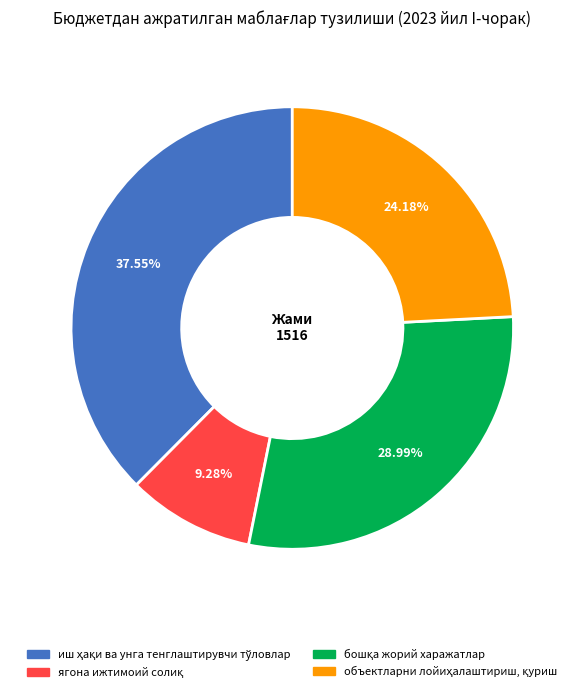

How many segments does this pie chart have?

4